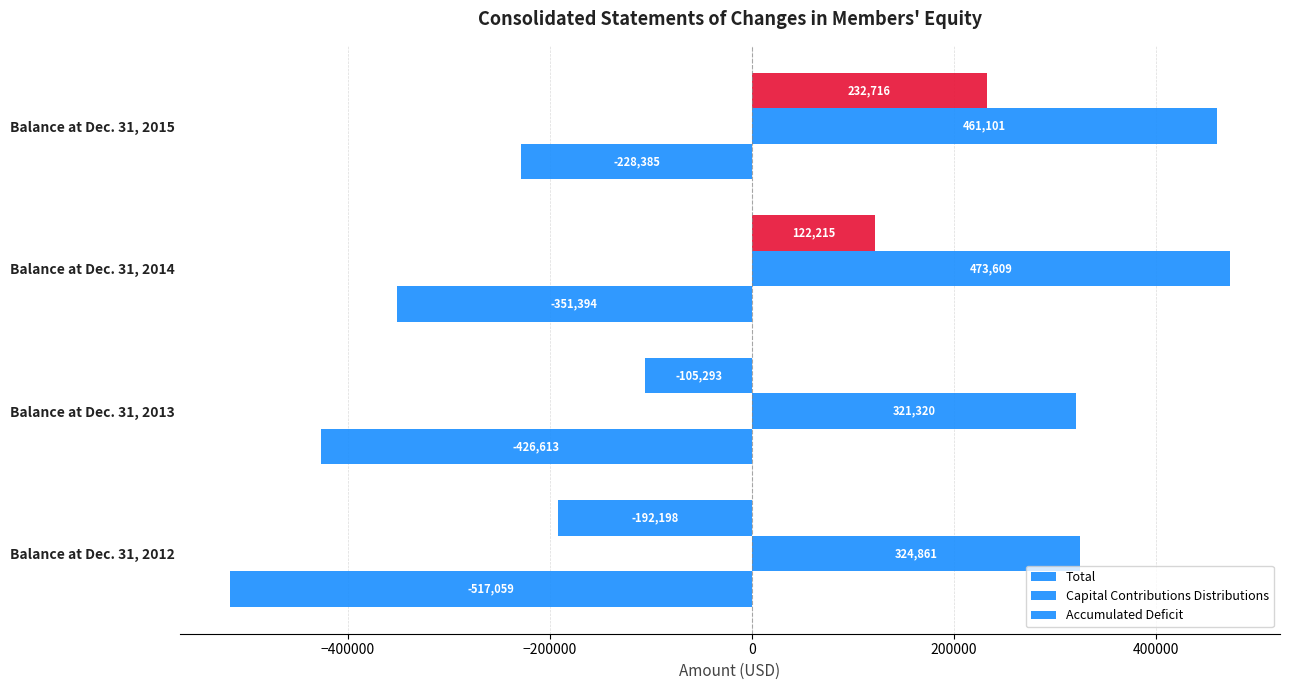

List the series in order of their overall mean, lowest first.

Accumulated Deficit, Total, Capital Contributions Distributions